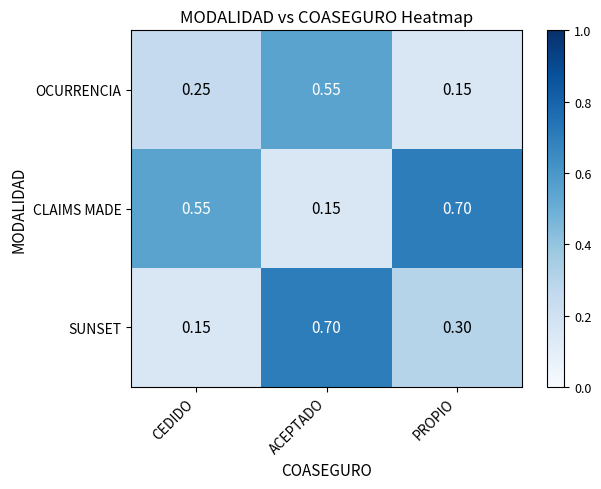

Rank the categories by CLAIMS MADE value from highest to lowest.

PROPIO, CEDIDO, ACEPTADO